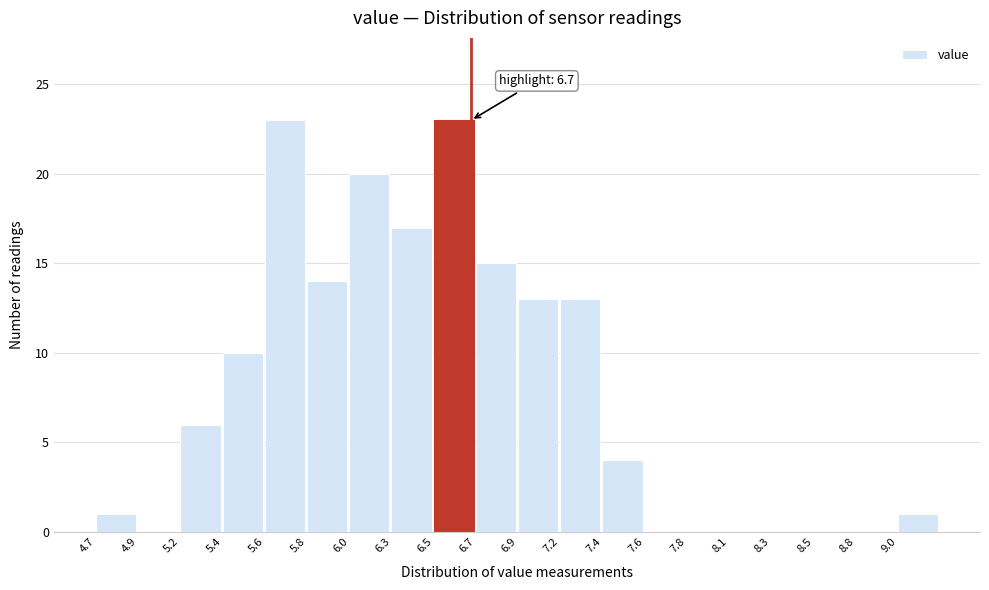

Reading left to right, list all the values displayed in this chart.

4.7=1	4.9=0	5.2=6	5.4=10	5.6=23	5.8=14	6.0=20	6.3=17	6.5=23	6.7=15	6.9=13	7.2=13	7.4=4	7.6=0	7.8=0	8.1=0	8.3=0	8.5=0	8.8=0	9.0=1